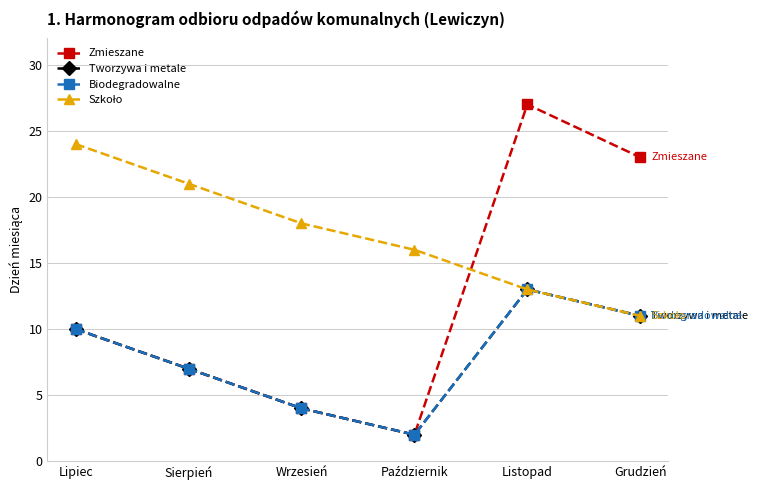

True or false: Tworzywa i metale and Zmieszane cross at least once.

False